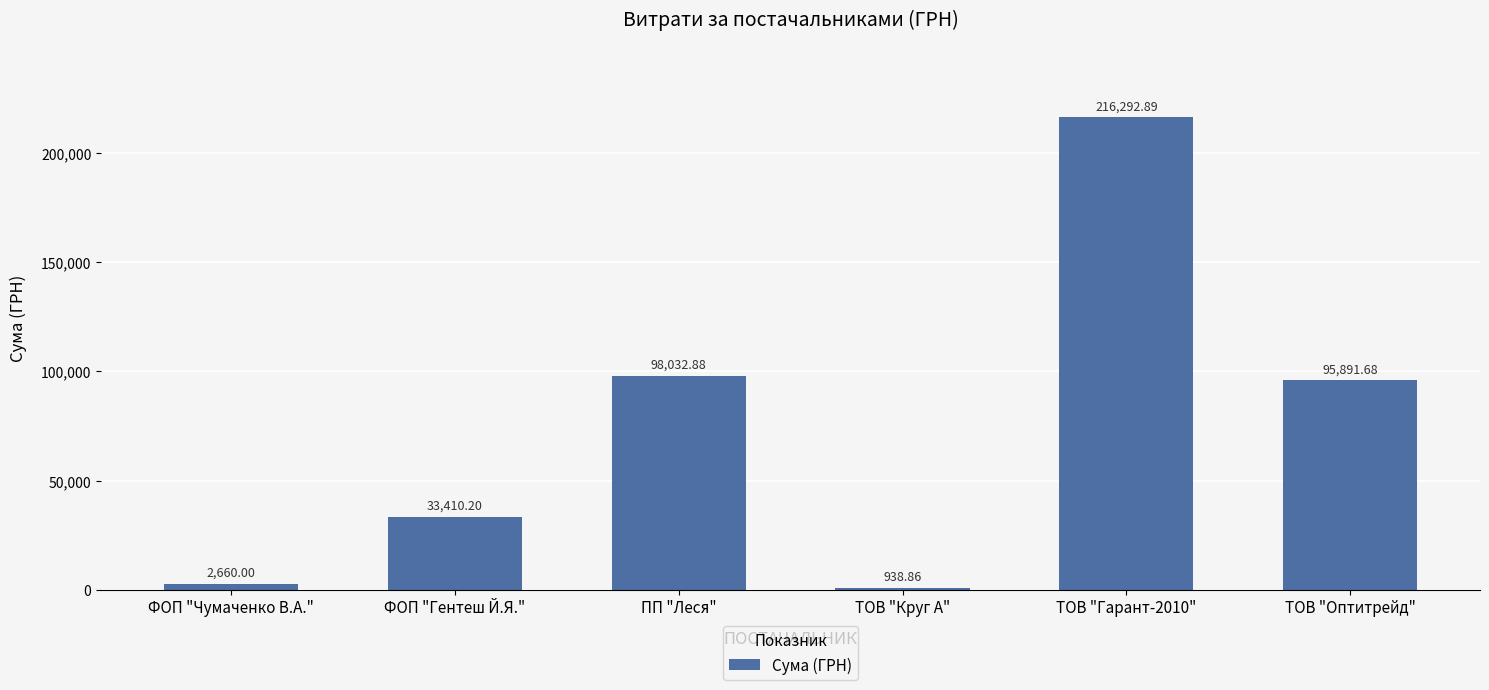

Reading left to right, list all the values displayed in this chart.

2660.0	33410.2	98032.9	938.9	216292.9	95891.7